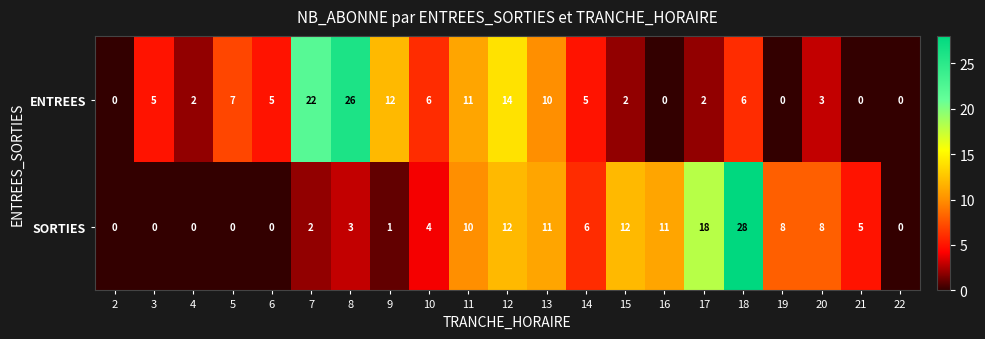

Which series has the largest total across all categories?

SORTIES